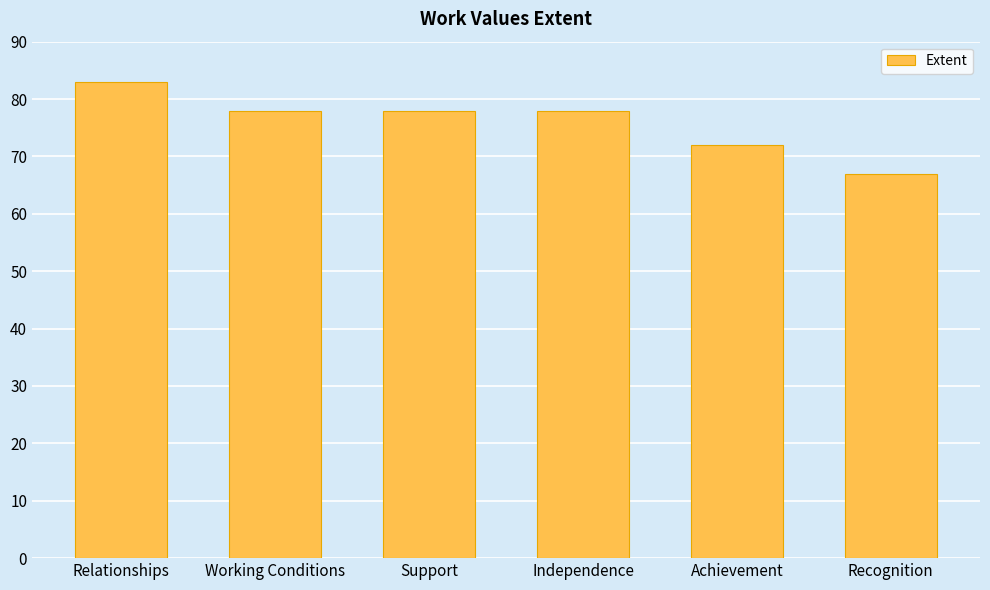

Is it true that the value at Working Conditions is 116?

False